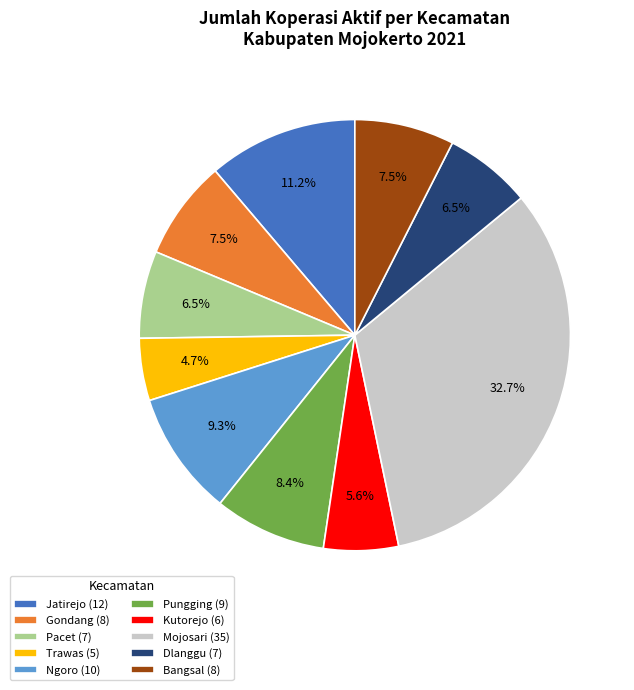

Is there any slice that represents more than half of the pie?

No